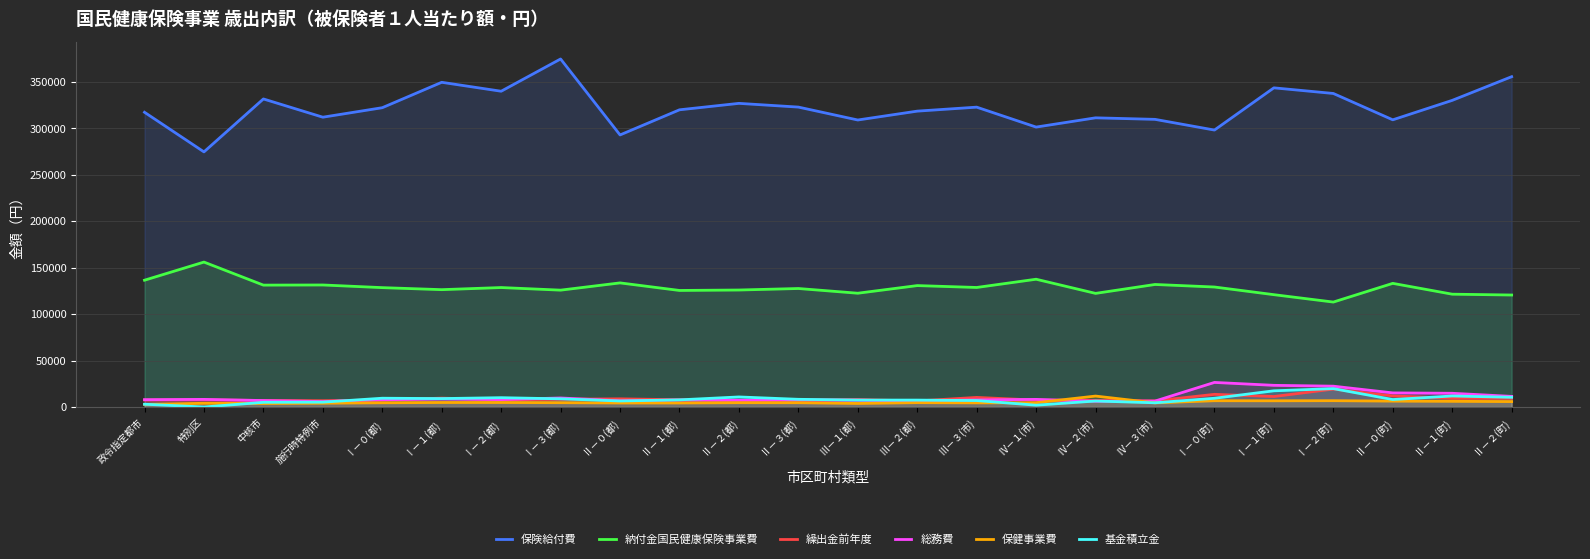

At which label does 保険給付費 reach its minimum?

特別区